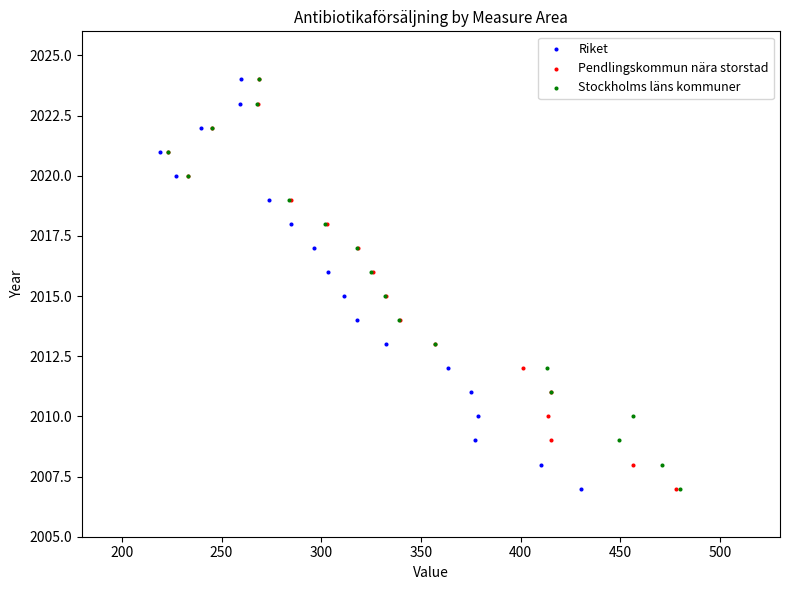

What are all the series names shown in the legend?

Riket, Pendlingskommun nära storstad, Stockholms läns kommuner